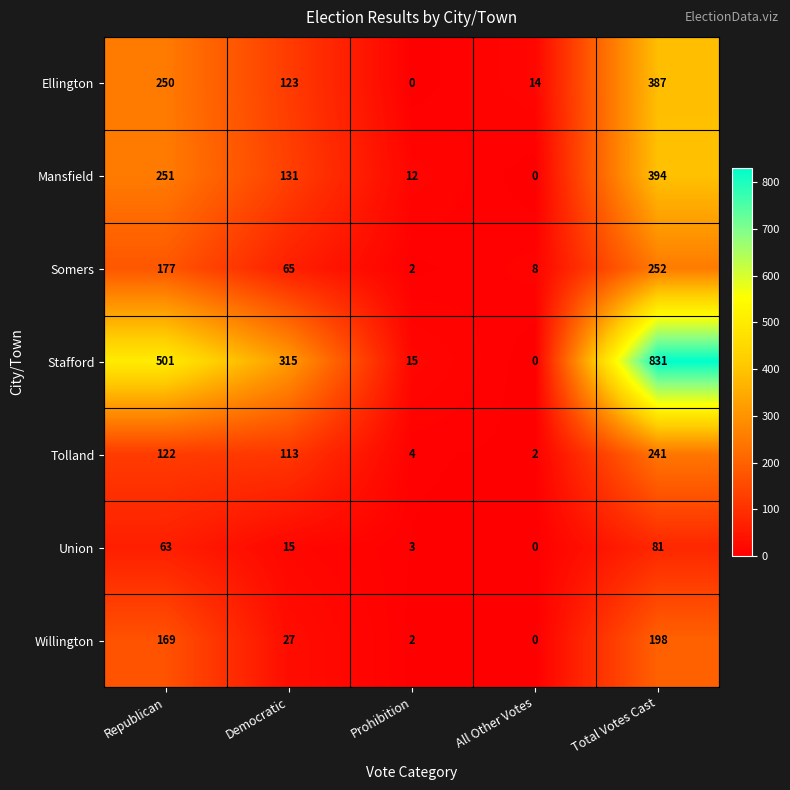

Which series has the largest range (max minus min)?

Stafford